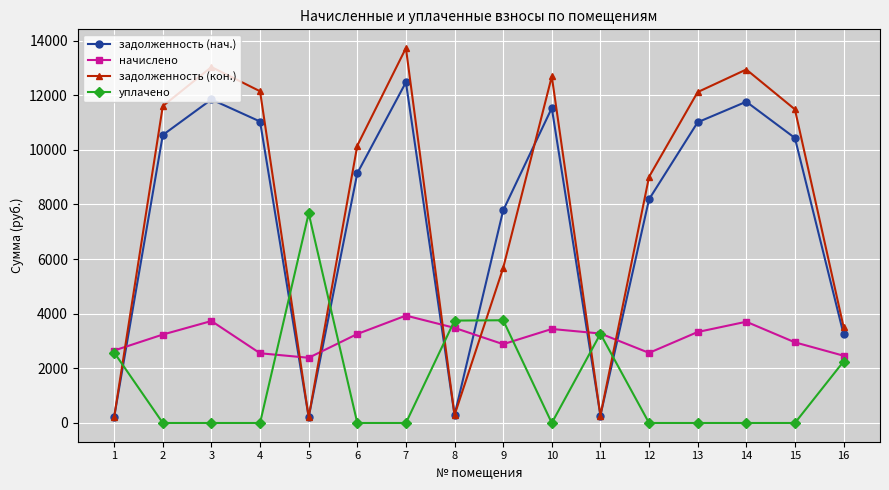

Is this an area chart (filled region under the line)?

No